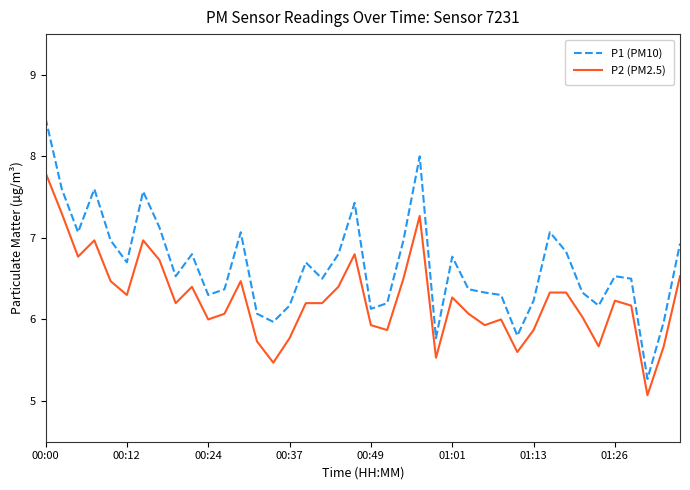

True or false: P2 (PM2.5) and P1 (PM10) cross at least once.

False